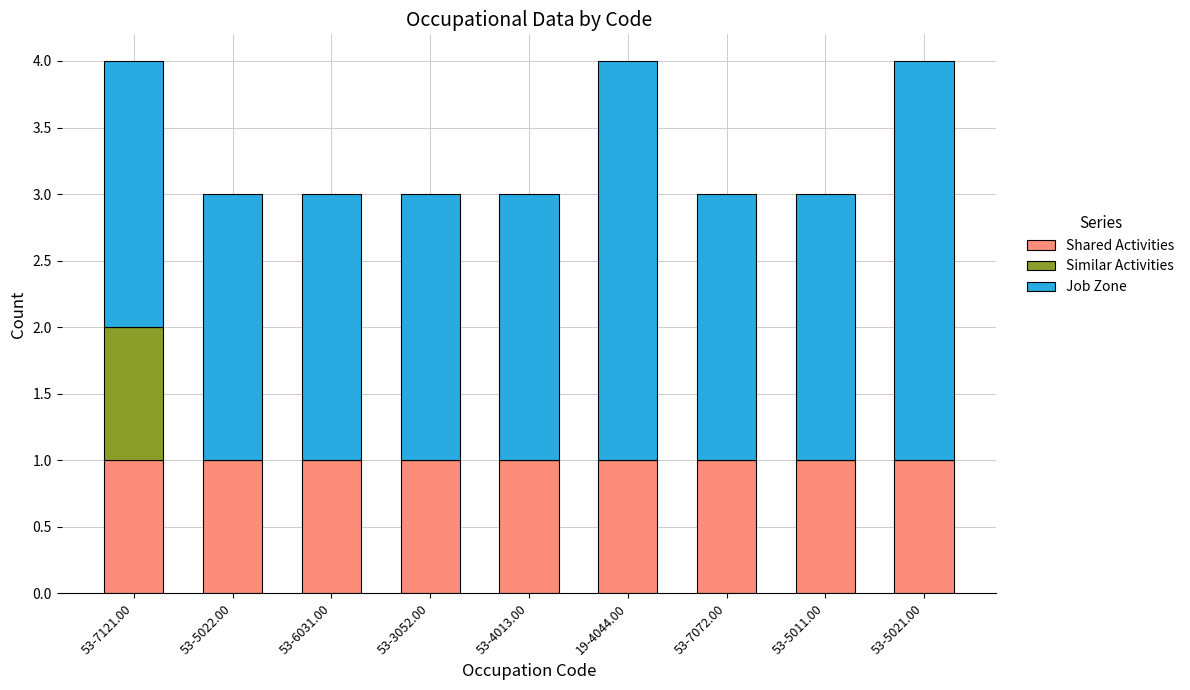

Reading right to left, what are the values for Shared Activities?

53-5021.00=1	53-5011.00=1	53-7072.00=1	19-4044.00=1	53-4013.00=1	53-3052.00=1	53-6031.00=1	53-5022.00=1	53-7121.00=1